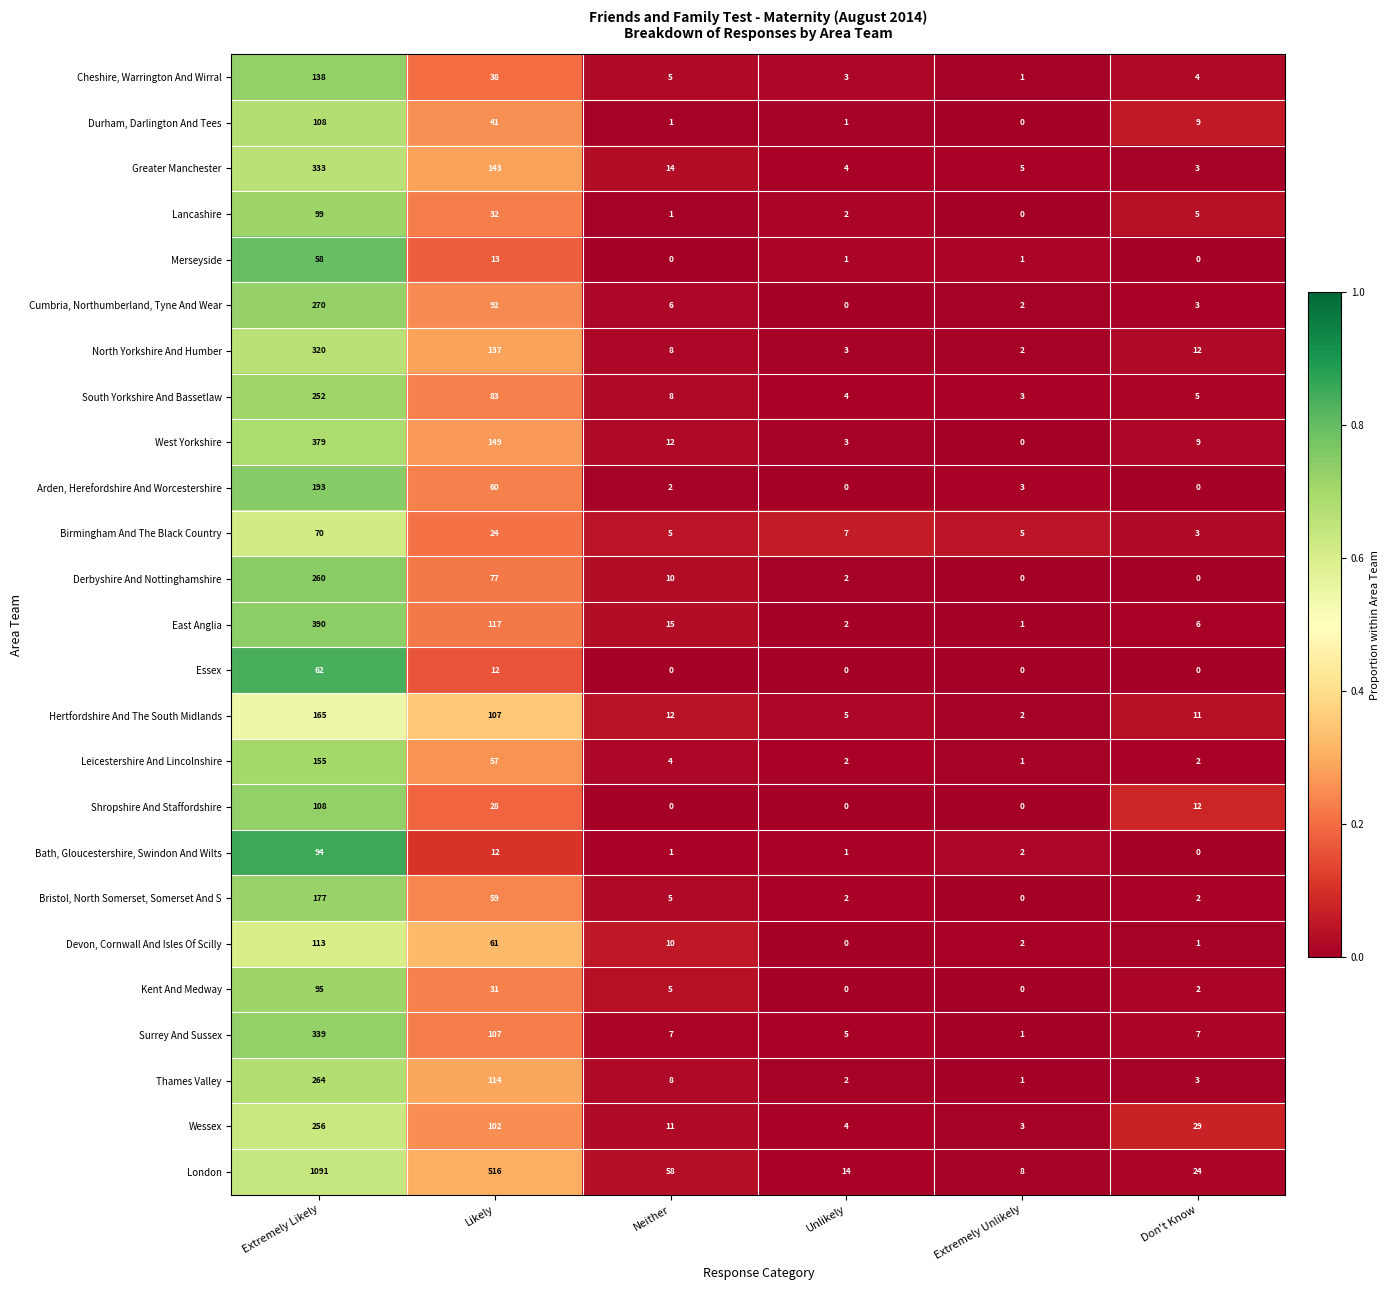

Which series has the widest spread of values?

London